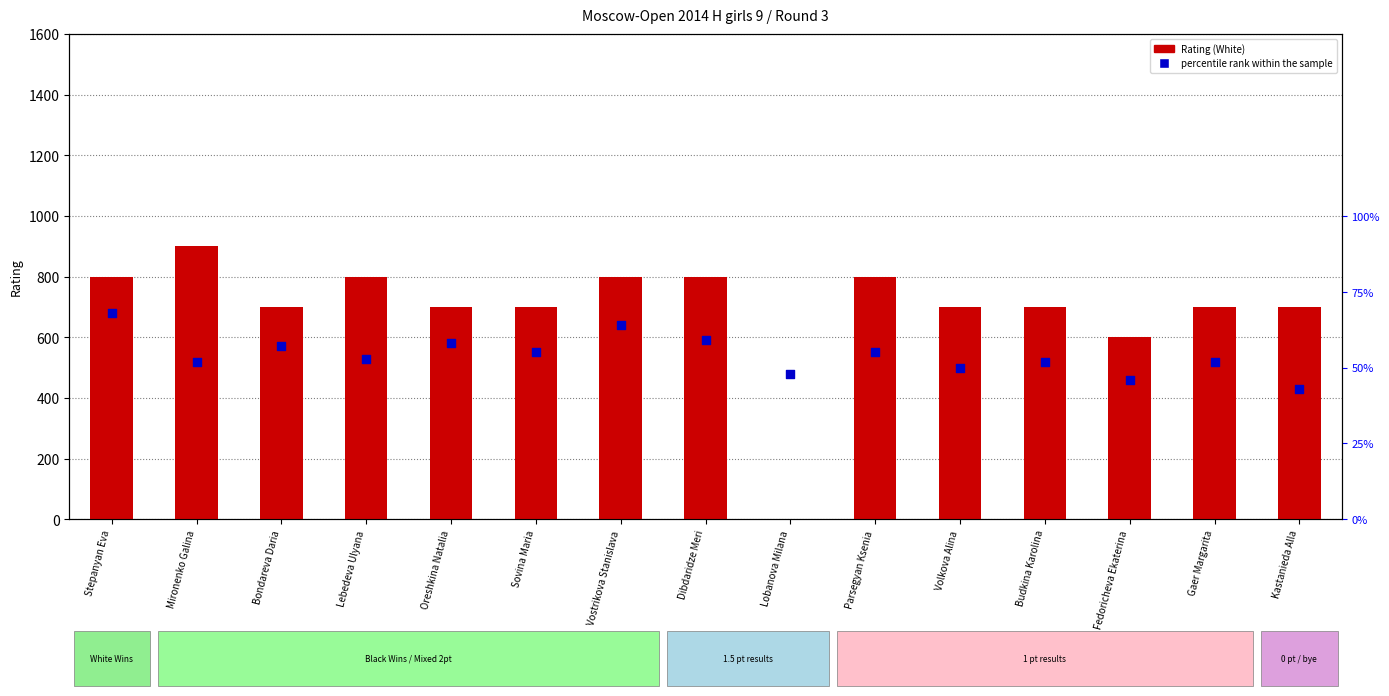

At which category is the sum across all series the highest?

Mironenko Galina